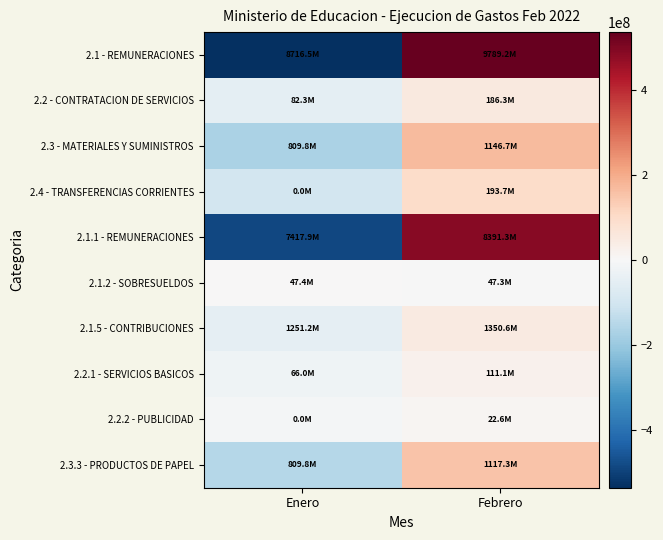

At how many categories does at least one series exceed 187995805?

1